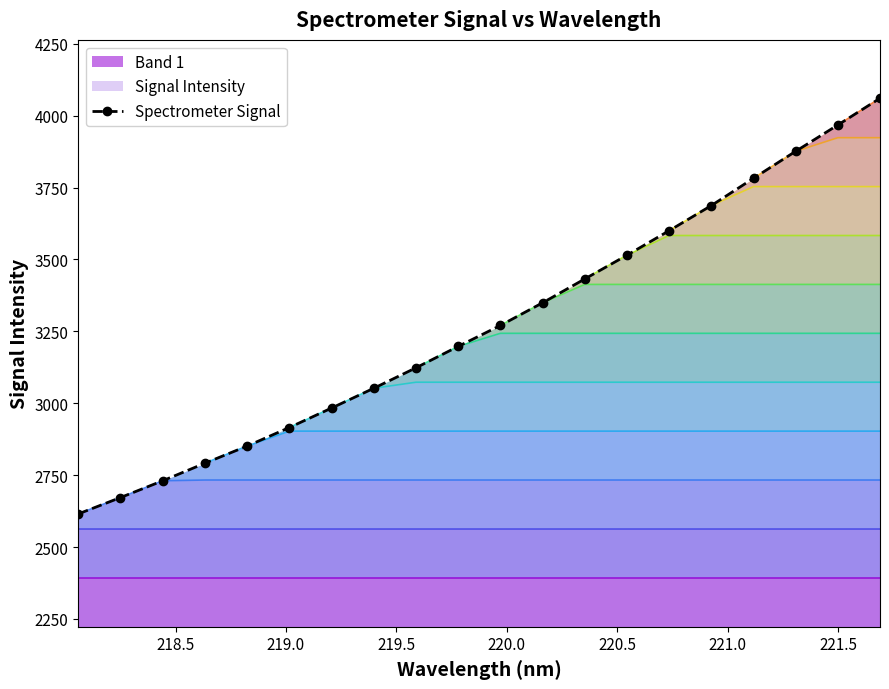

What is the value of the Spectrometer Signal point at the 20th from the left?

4060.6